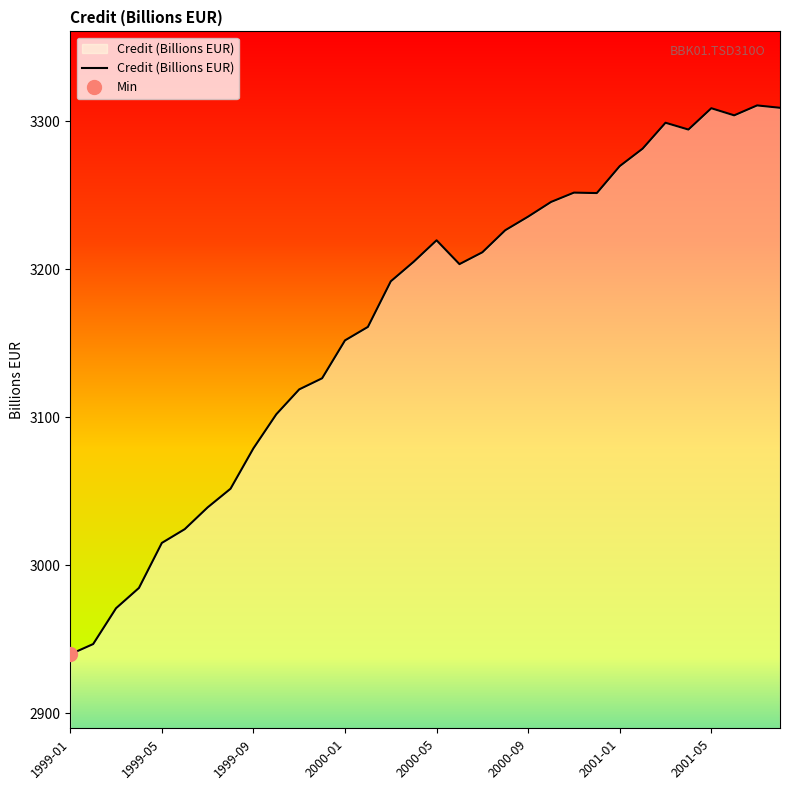

What is the sum of the values at 25 and 31?

6590.6